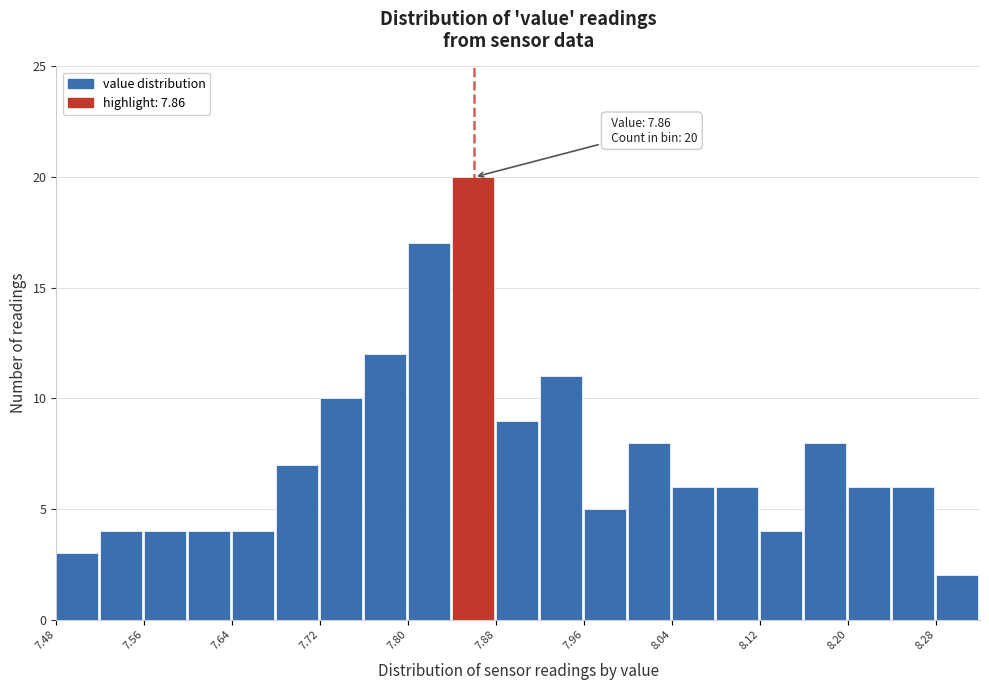

Which range on the x-axis has the tallest bar?

7.84 to 7.88